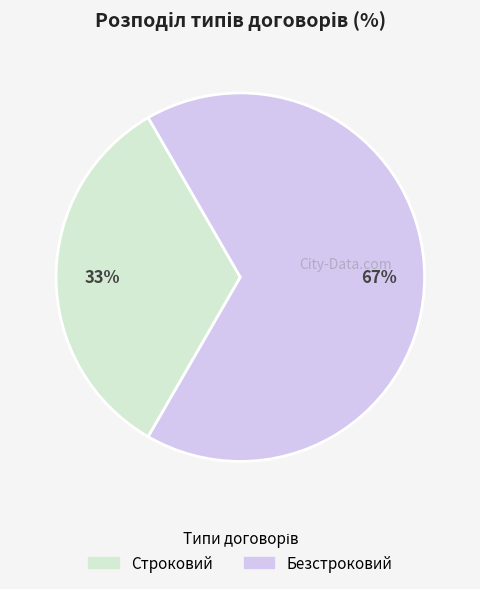

What is the ratio of the value at Безстроковий to the value at Строковий?

2.0